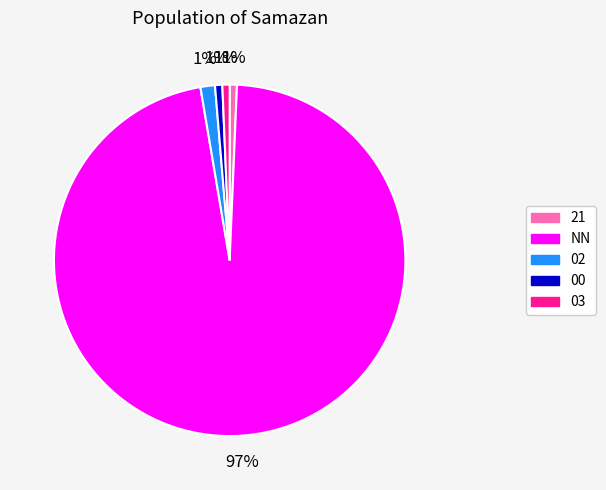

To the nearest percent, what is the average slice percentage?

20%